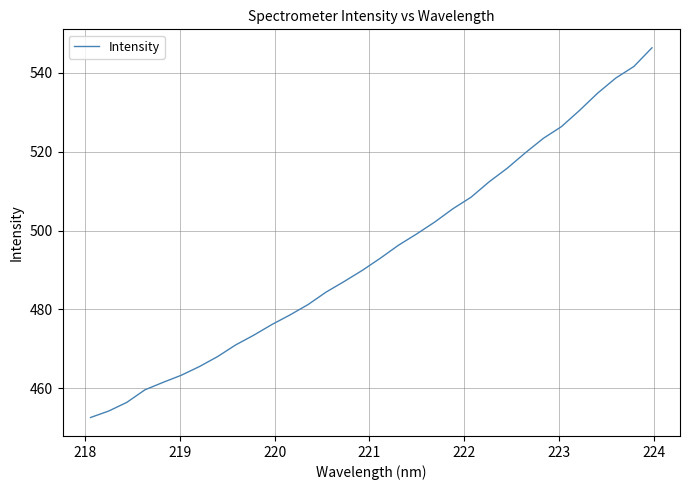

What is the maximum value shown in the chart?

546.4